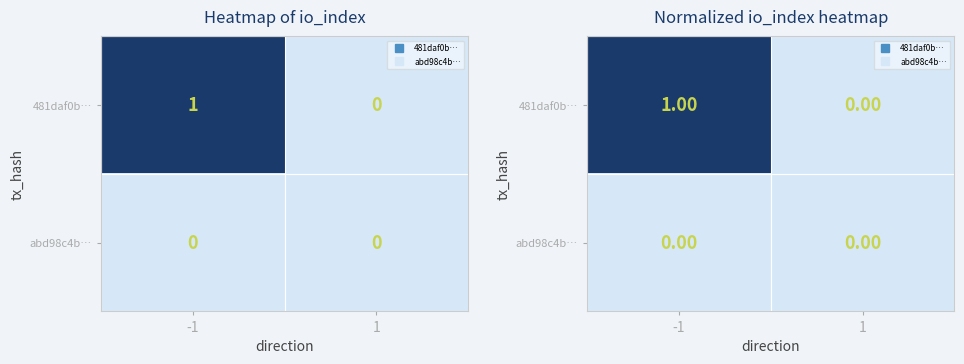

At which category is the sum across all series the highest?

-1